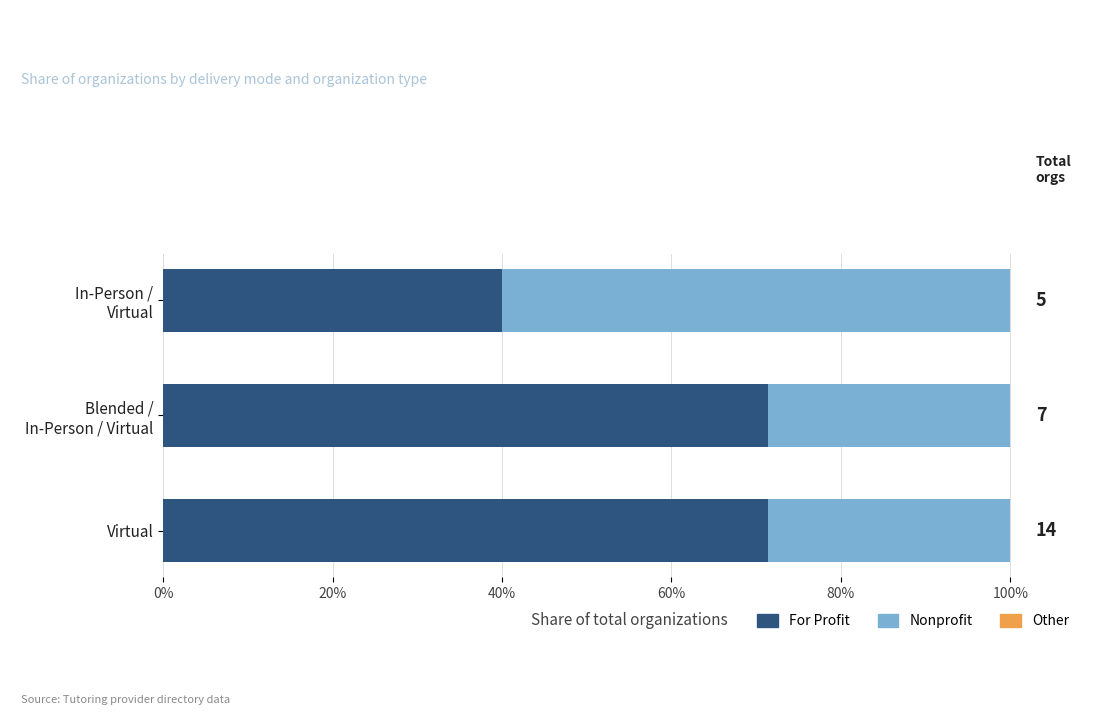

What is the average value of the Nonprofit series?

39.0